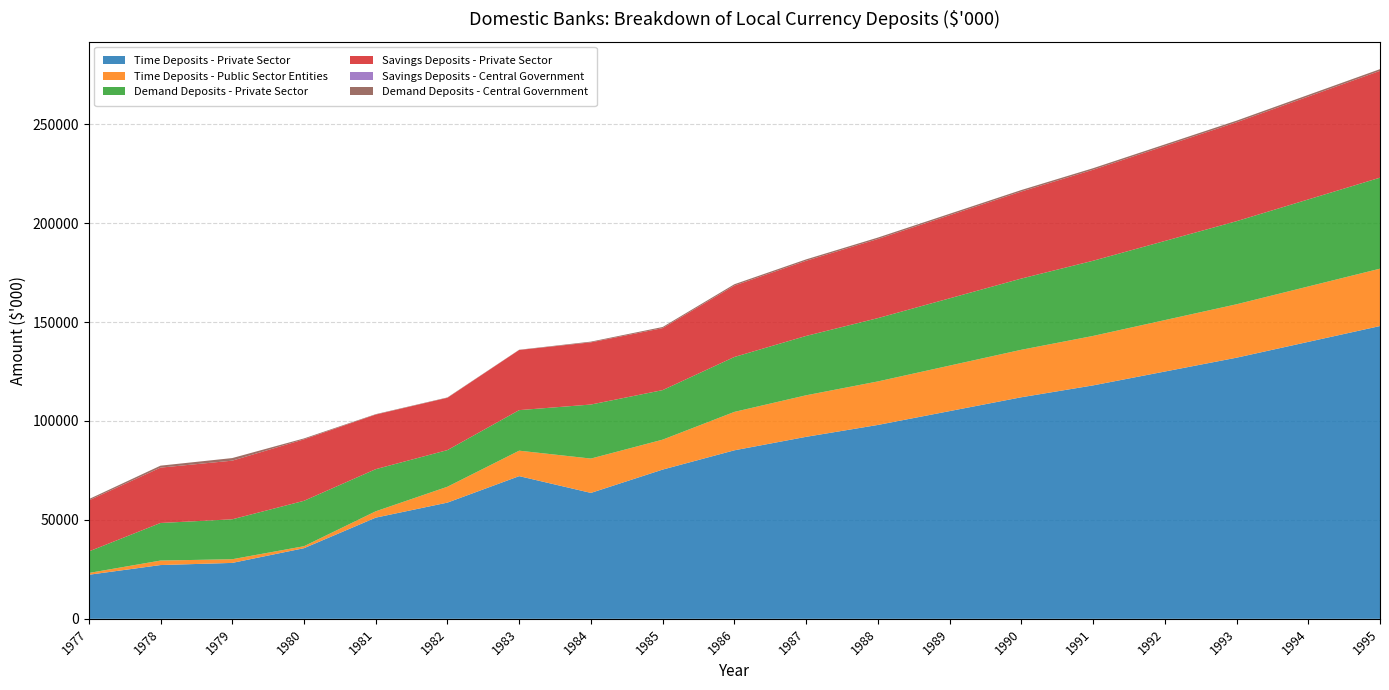

Reading left to right, transcribe all the data shown in this chart.

Time Deposits - Private Sector: 1977=22269	1978=27176	1979=28264	1980=35702	1981=51145	1982=58748	1983=72129	1984=63649	1985=75441	1986=85186	1987=92000	1988=98000	1989=105000	1990=112000	1991=118000	1992=125000	1993=132000	1994=140000	1995=148000
Time Deposits - Public Sector Entities: 1977=897	1978=2276	1979=1857	1980=1002	1981=3207	1982=8021	1983=12869	1984=17359	1985=15130	1986=19416	1987=21000	1988=22000	1989=23000	1990=24000	1991=25000	1992=26000	1993=27000	1994=28000	1995=29000
Demand Deposits - Private Sector: 1977=10876	1978=18997	1979=20181	1980=22948	1981=21294	1982=18524	1983=20496	1984=27315	1985=25040	1986=27760	1987=30000	1988=32000	1989=34000	1990=36000	1991=38000	1992=40000	1993=42000	1994=44000	1995=46000
Savings Deposits - Private Sector: 1977=25801	1978=27985	1979=29650	1980=31071	1981=27606	1982=26446	1983=30415	1984=31433	1985=31343	1986=36096	1987=38000	1988=40000	1989=42000	1990=44000	1991=46000	1992=48000	1993=50000	1994=52000	1995=54000
Savings Deposits - Central Government: 1977=0	1978=0	1979=0	1980=0	1981=0	1982=0	1983=10	1984=0	1985=0	1986=0	1987=0	1988=0	1989=0	1990=0	1991=0	1992=0	1993=0	1994=0	1995=0
Demand Deposits - Central Government: 1977=645	1978=989	1979=1308	1980=467	1981=202	1982=174	1983=103	1984=367	1985=564	1986=677	1987=700	1988=720	1989=740	1990=760	1991=780	1992=800	1993=820	1994=840	1995=860